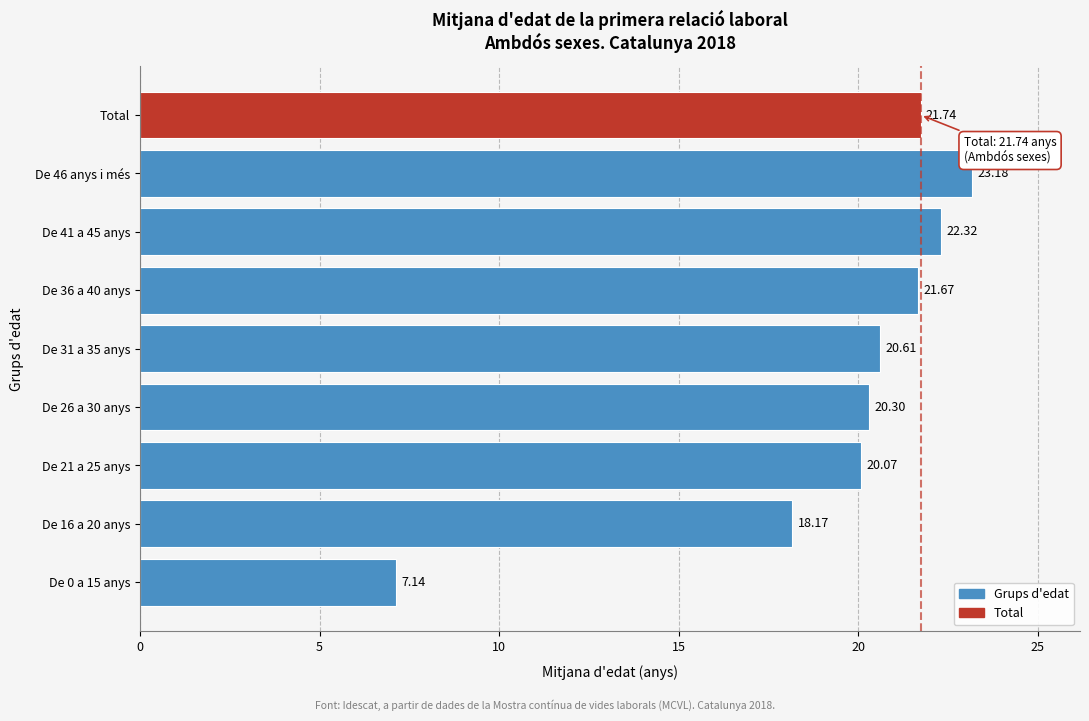

Which has a higher value, De 0 a 15 anys or De 31 a 35 anys?

De 31 a 35 anys